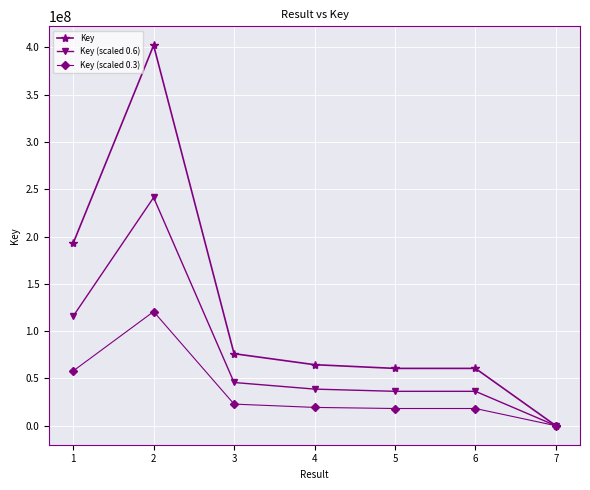

What is the spread (max minus min) of values at 4?

45160334.1